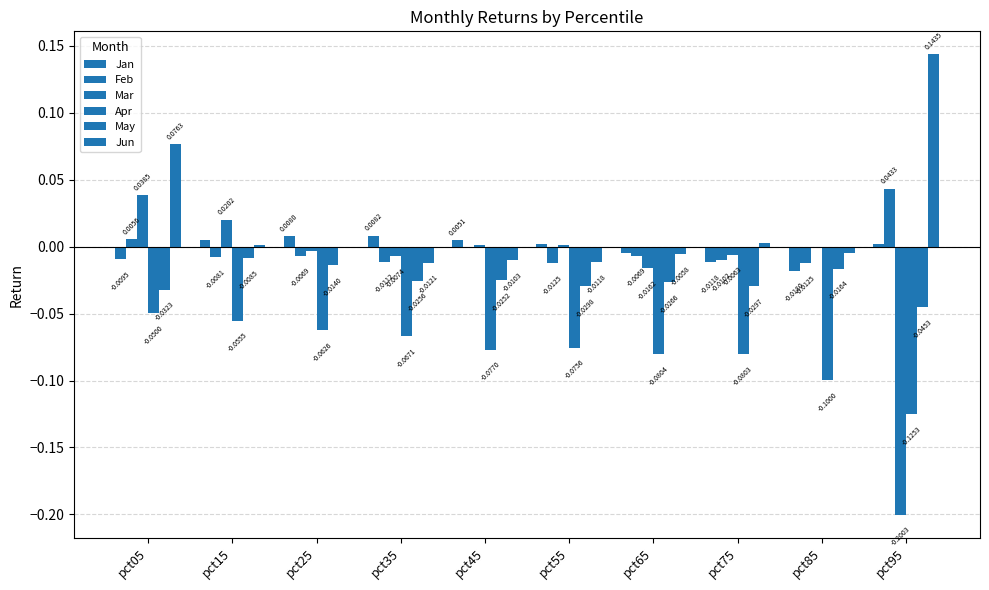

How many data points does each series have?

10